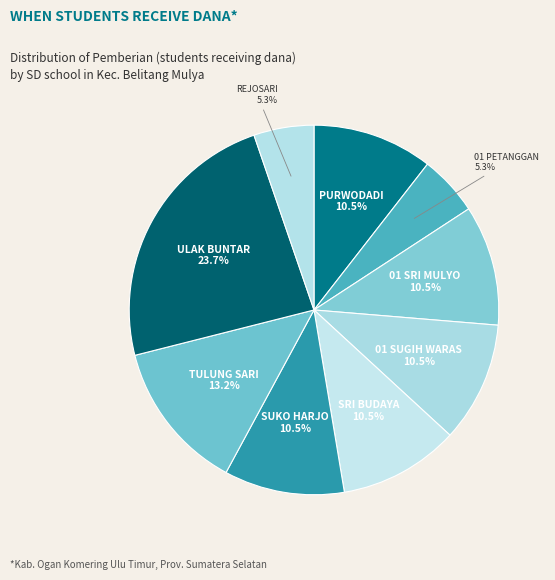

How many slices are in this pie chart?

9